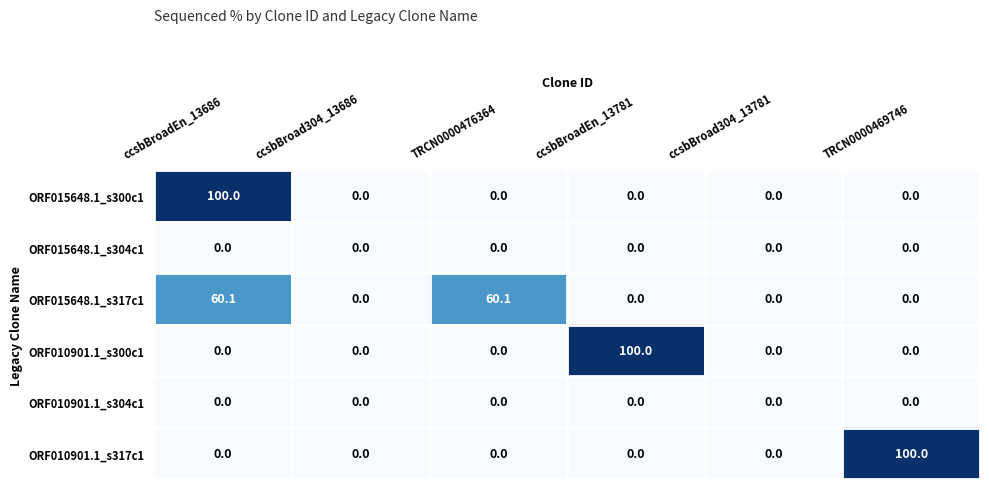

At how many categories does at least one series exceed 19?

4